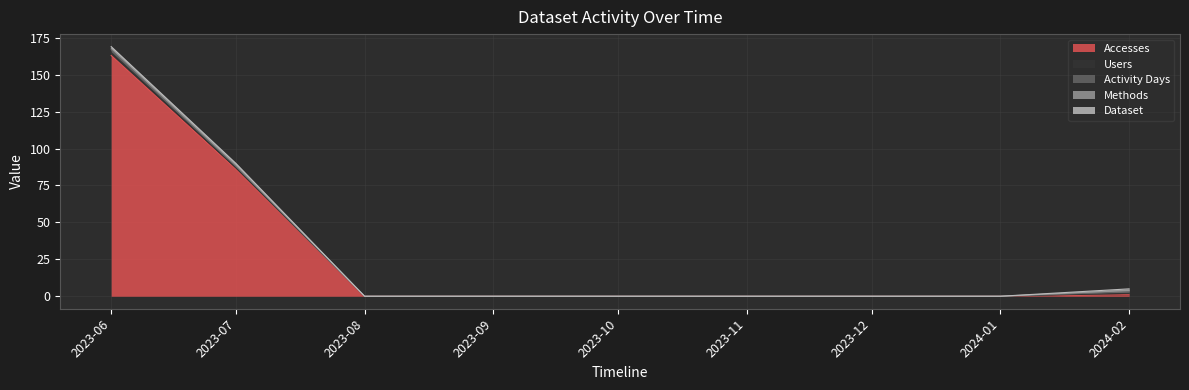

True or false: Users and Dataset intersect in this chart.

False